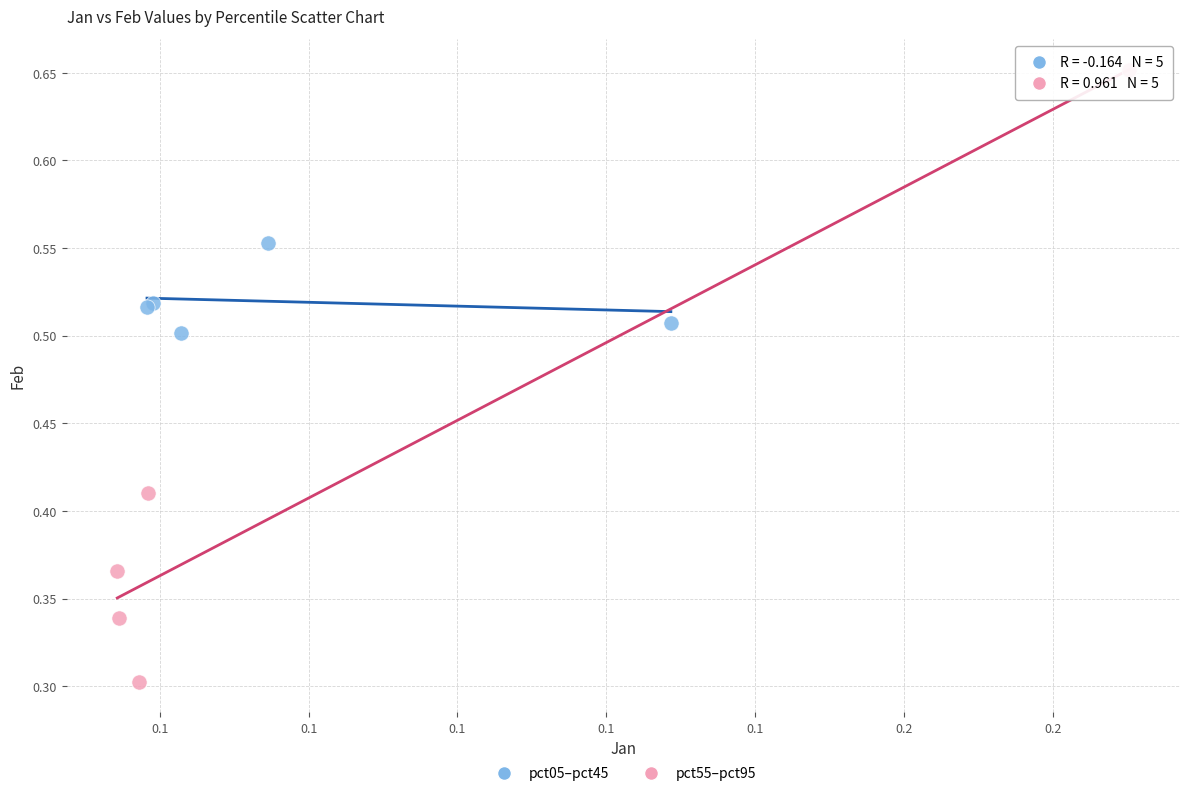

What are all the series names shown in the legend?

pct05–pct45, pct55–pct95